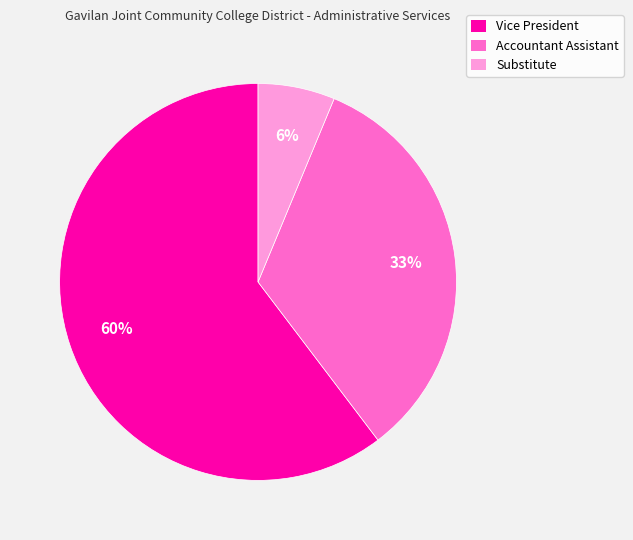

Do Substitute and Vice President together represent more than half of the pie?

Yes